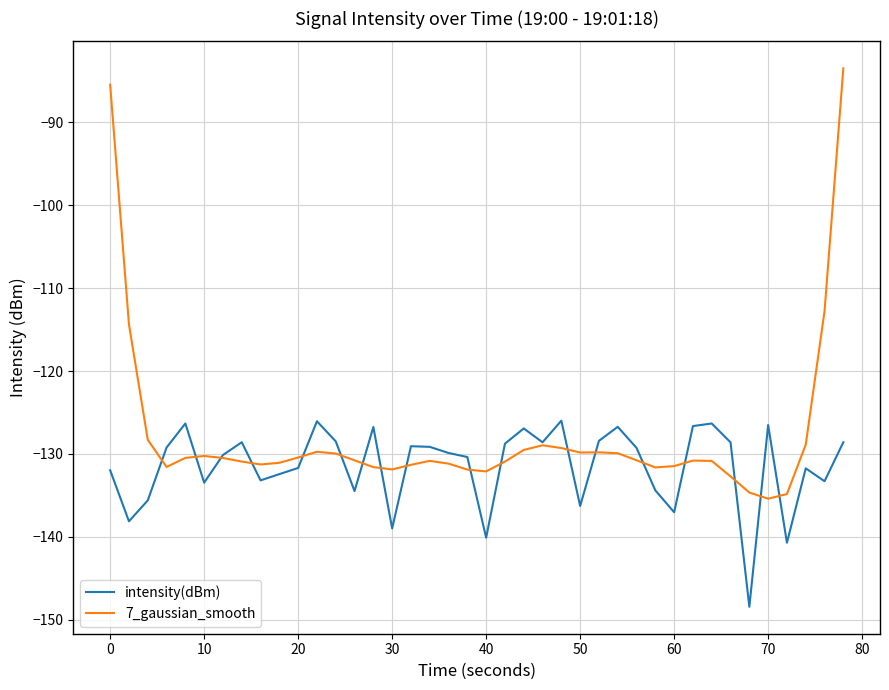

List the series in order of their peak value, highest first.

7_gaussian_smooth, intensity(dBm)